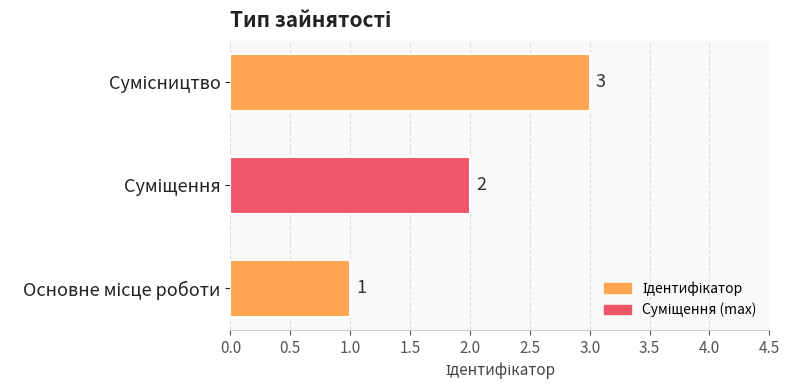

Count the values in the range 1 to 3.

3